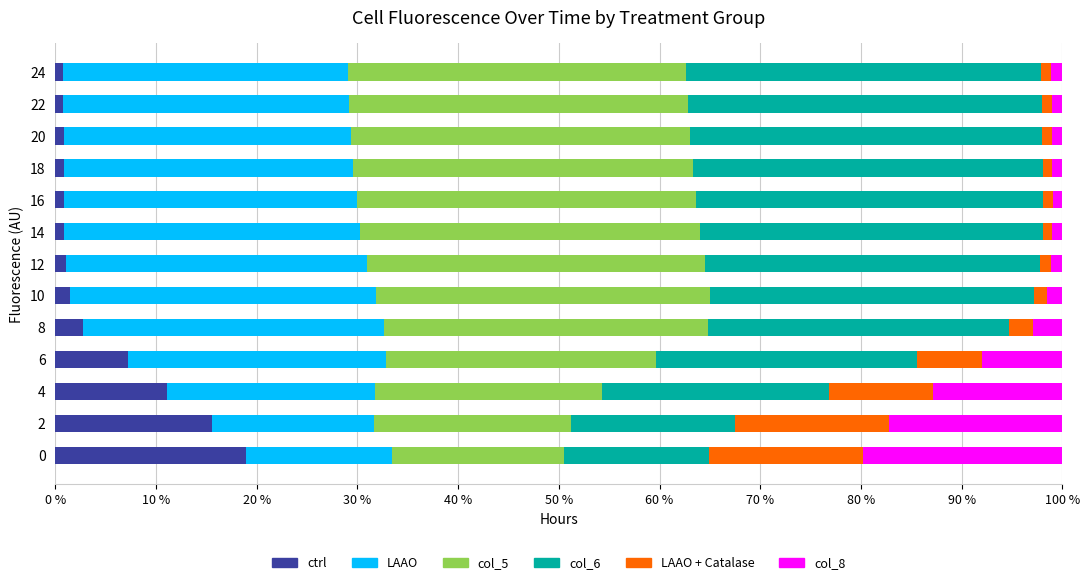

What is the highest value of the ctrl series?

18.9